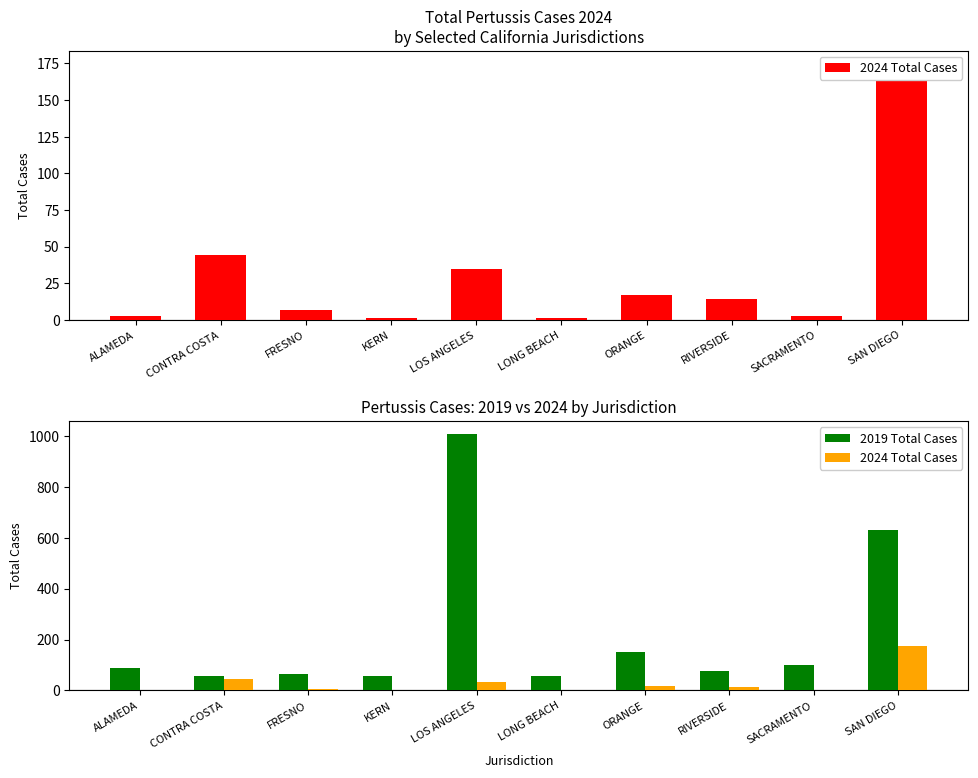

What is the label of the 6th bar from the left?

LONG BEACH